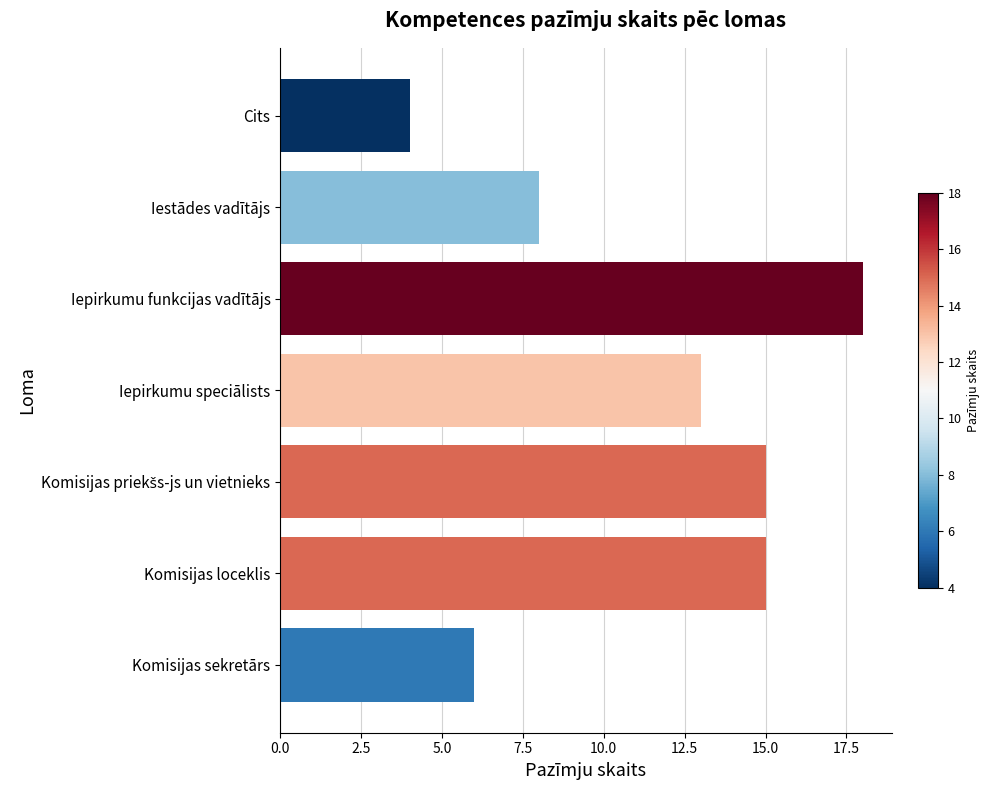

Are the bars horizontal?

Yes